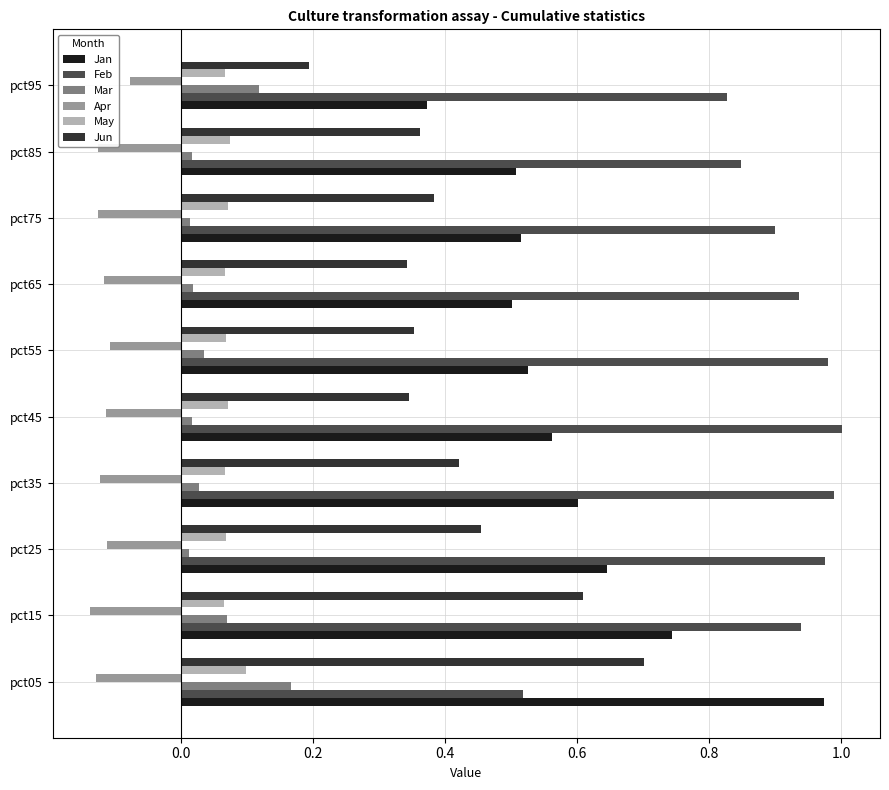

Rank the series at pct75 from lowest to highest value.

Apr, Mar, May, Jun, Jan, Feb